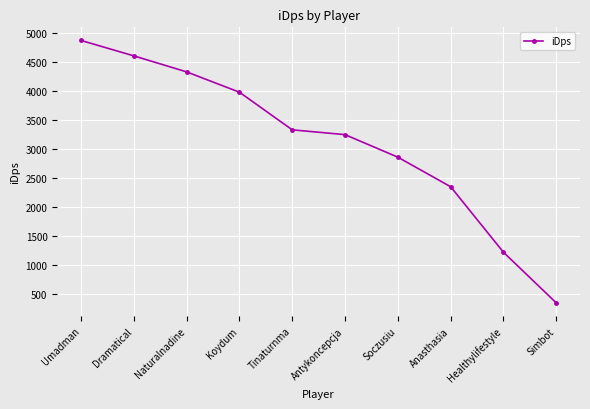

What is the greatest value displayed?

4864.9